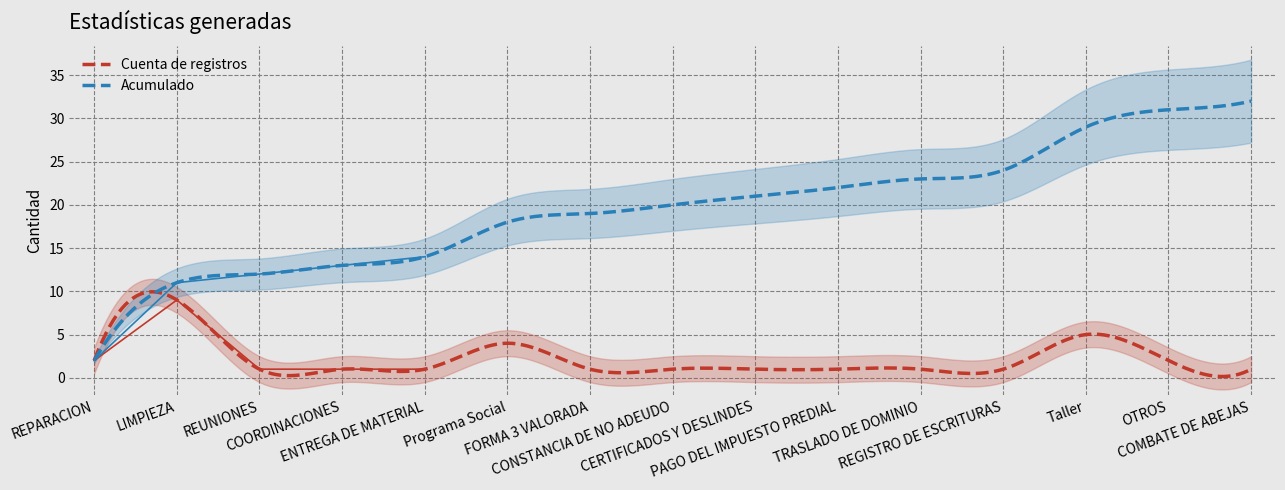

True or false: Cuenta de registros and Acumulado cross at least once.

True